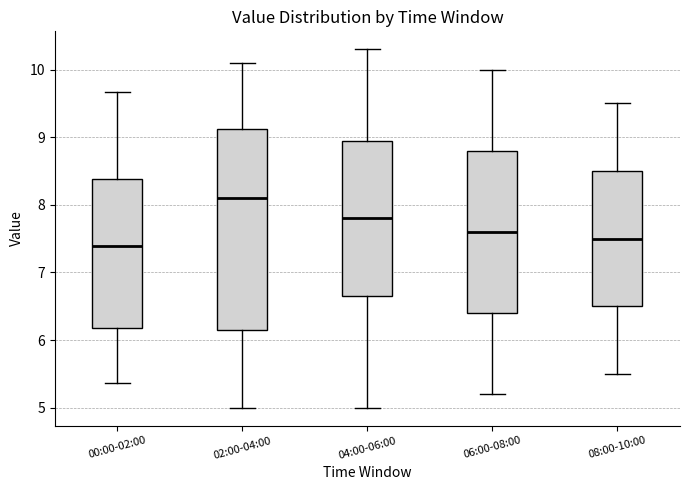

Which box has the highest median line?

02:00-04:00